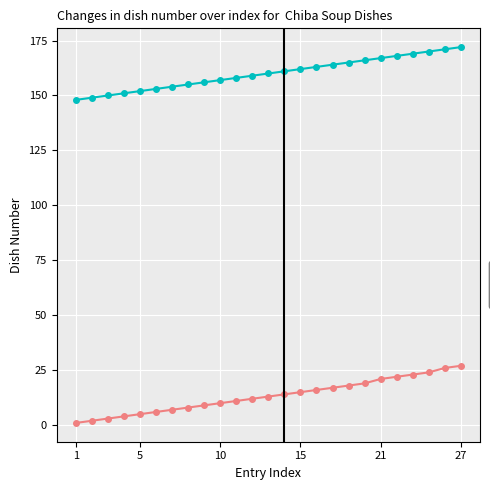

What is the average value of the Control series?

160